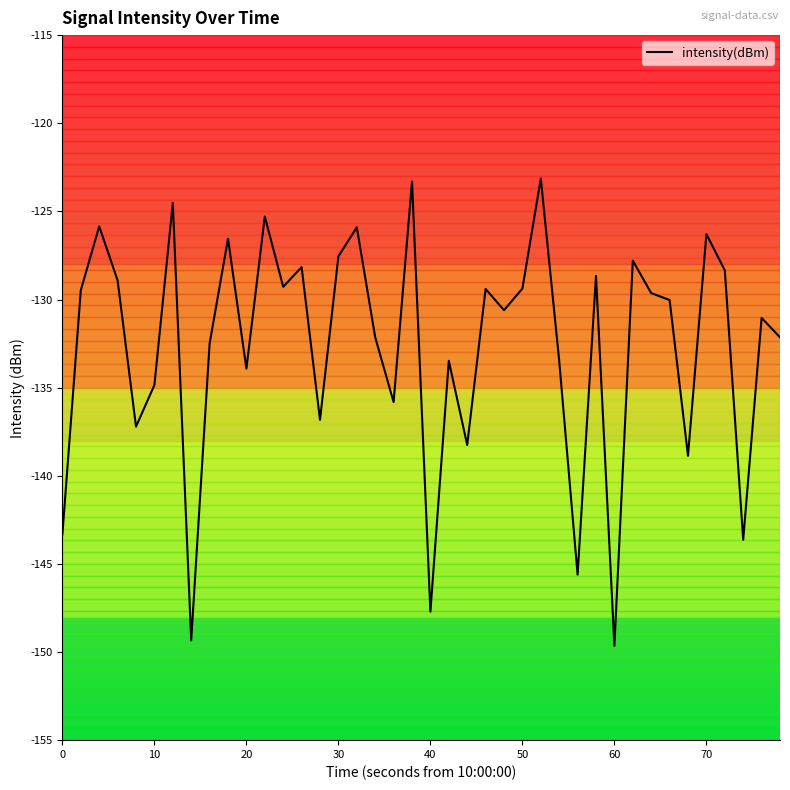

What is the greatest value displayed?

-123.1